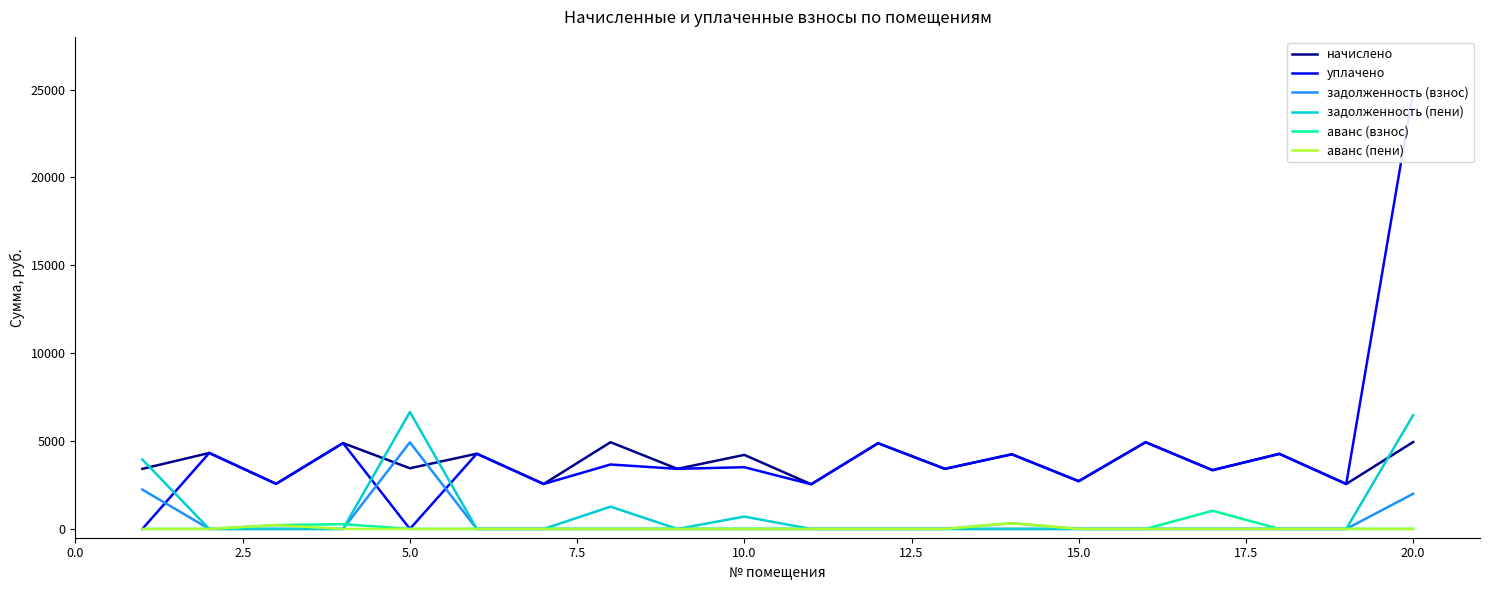

What are all the series names shown in the legend?

начислено, уплачено, задолженность (взнос), задолженность (пени), аванс (взнос), аванс (пени)